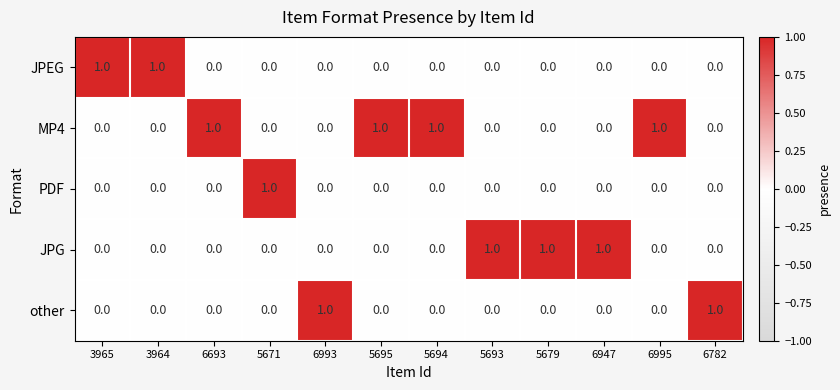

How many data points does each series have?

12